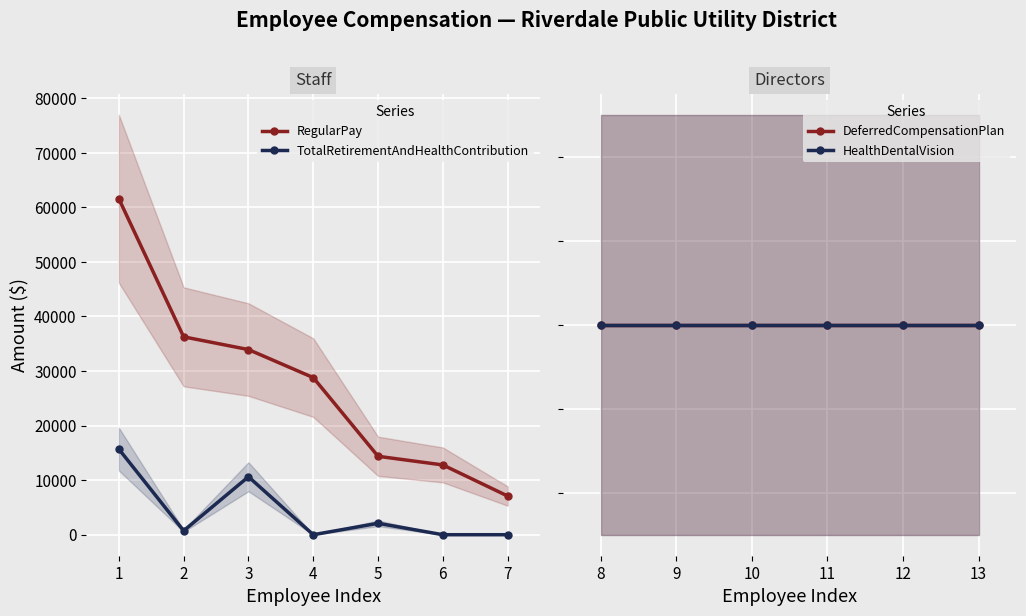

At which category does TotalRetirementAndHealthContribution reach its first local peak?

3